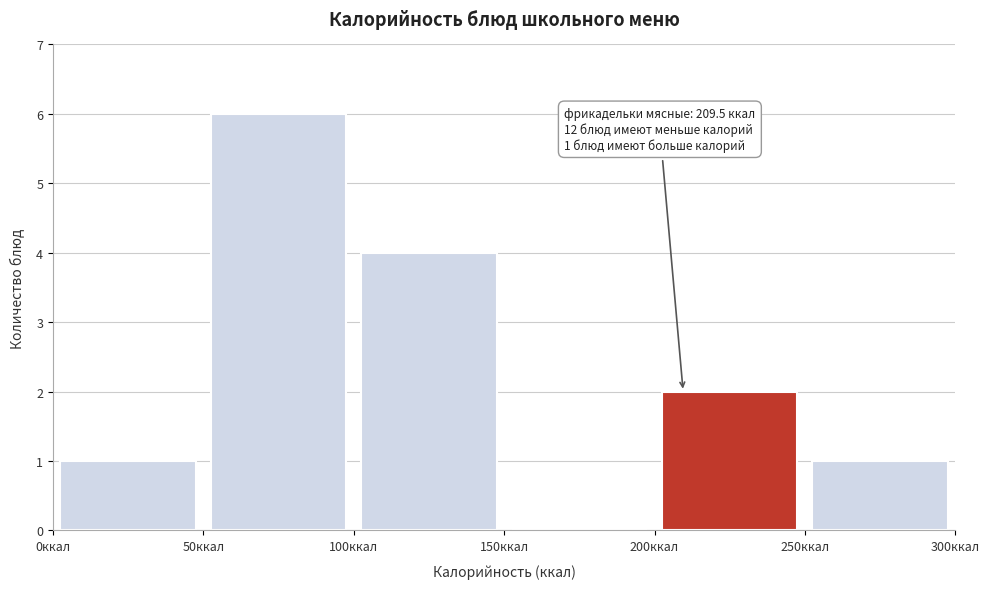

Which range on the x-axis has the tallest bar?

50 to 100